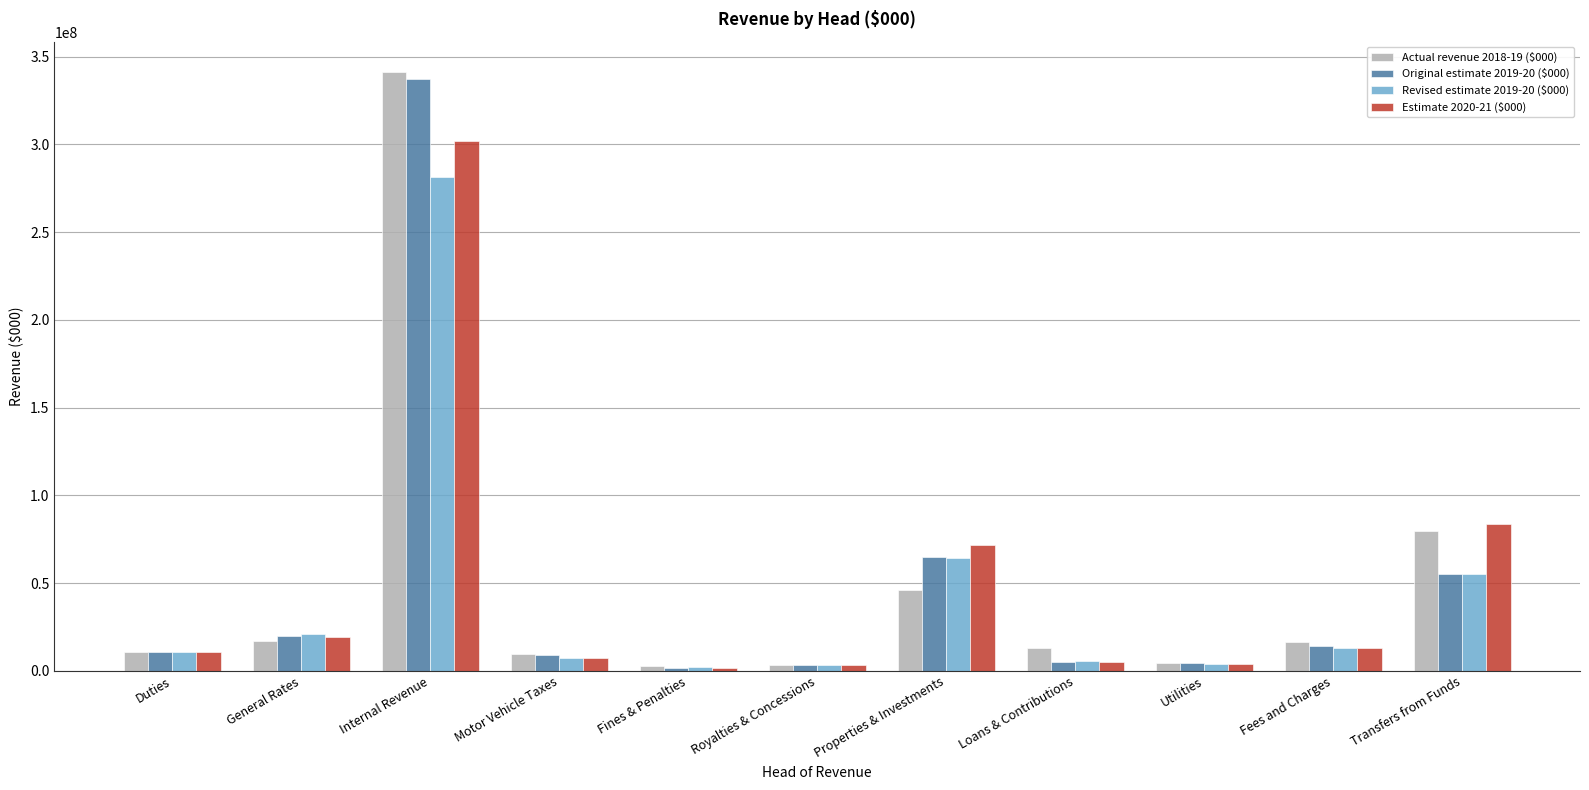

At how many categories does at least one series exceed 232572228?

1